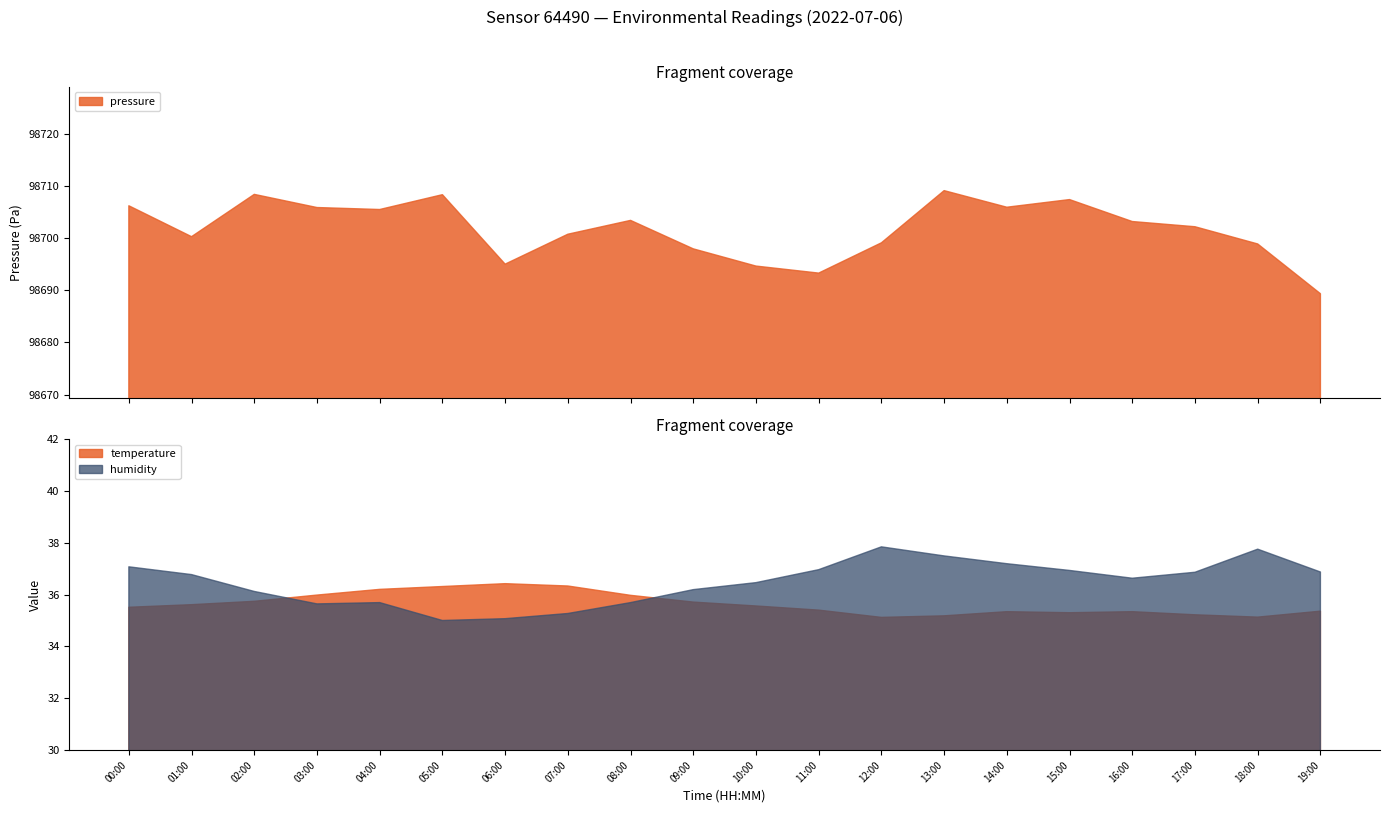

True or false: temperature and humidity intersect in this chart.

True